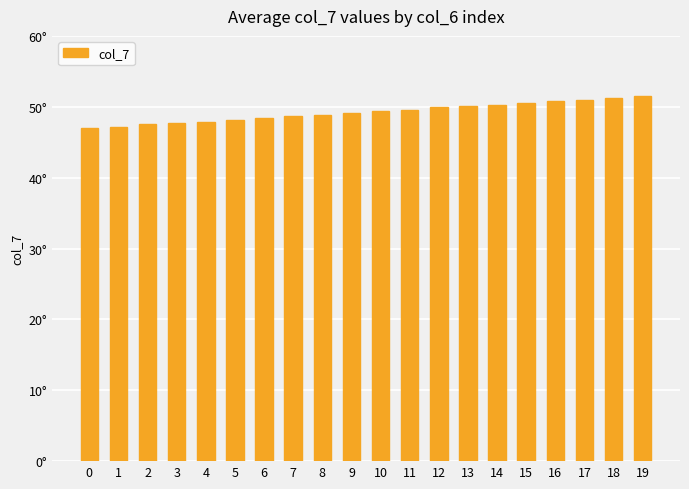

What is the ratio of the value at 4 to the value at 17?

0.9